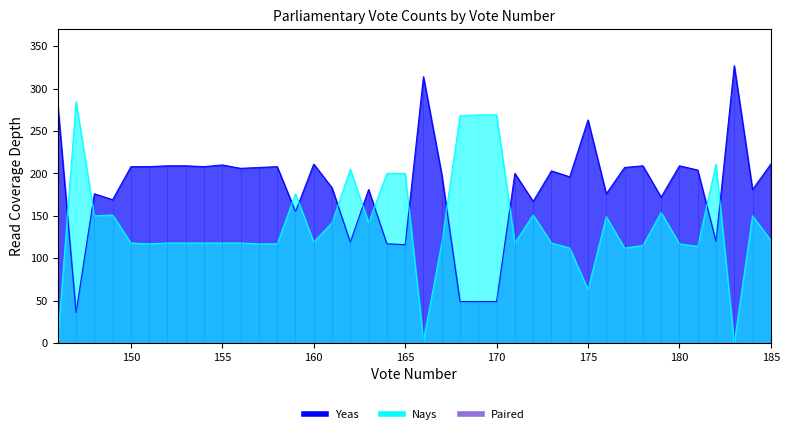

Rank the series by their maximum value, from highest to lowest.

Yeas, Nays, Paired